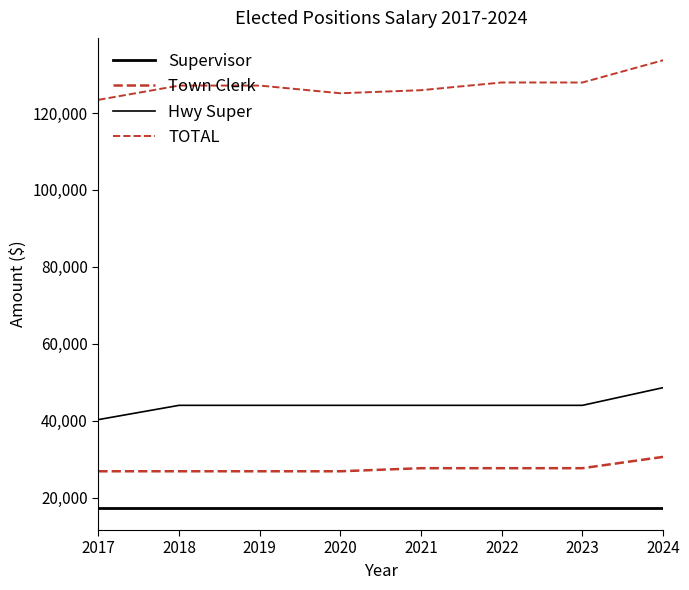

How many lines are shown in the chart?

4